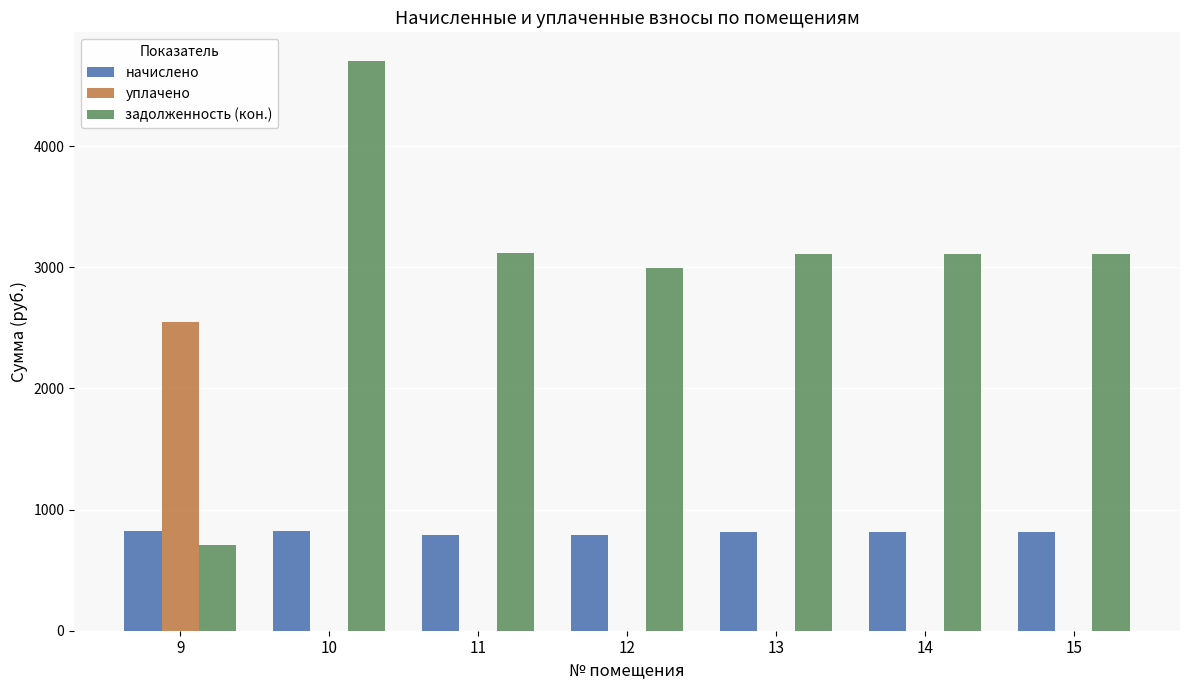

What is the sum of all уплачено values?

2553.0